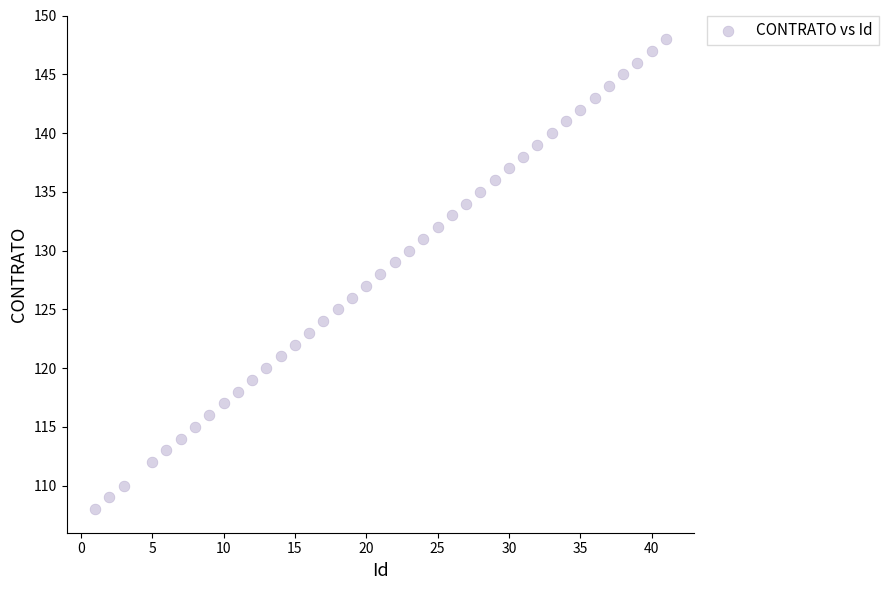

What is the range of Y values (max minus min)?

40